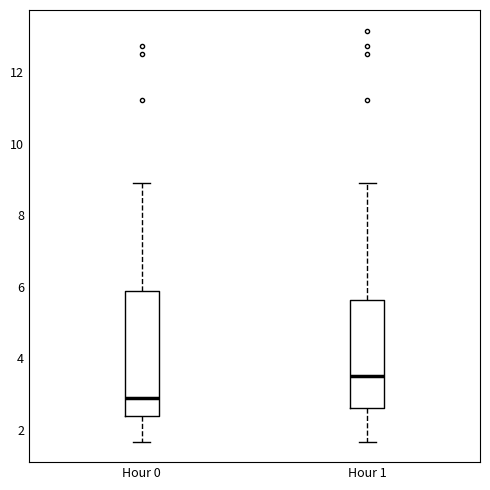

Reading left to right, read every box against the y-axis: the position of its median line, the range the box covers, and the ends of its whiskers. The values are not printed on the chart, so give them approximately, as read against the axis.

Hour 0: median 3.0, box 2.4 to 5.8, whiskers 1.6 to 9.0
Hour 1: median 3.6, box 2.6 to 5.6, whiskers 1.6 to 9.0